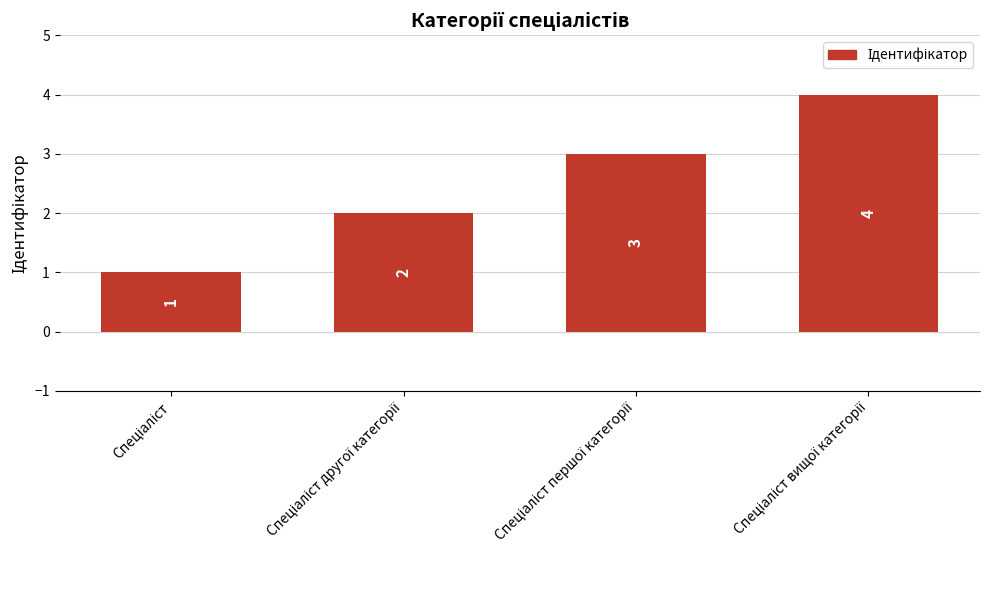

Count the values in the range 2 to 4.

3